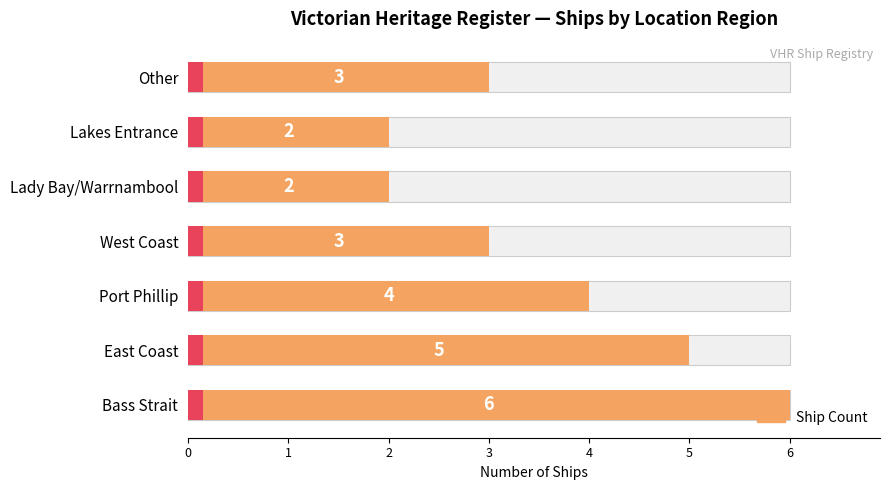

How many data points are above 3?

3